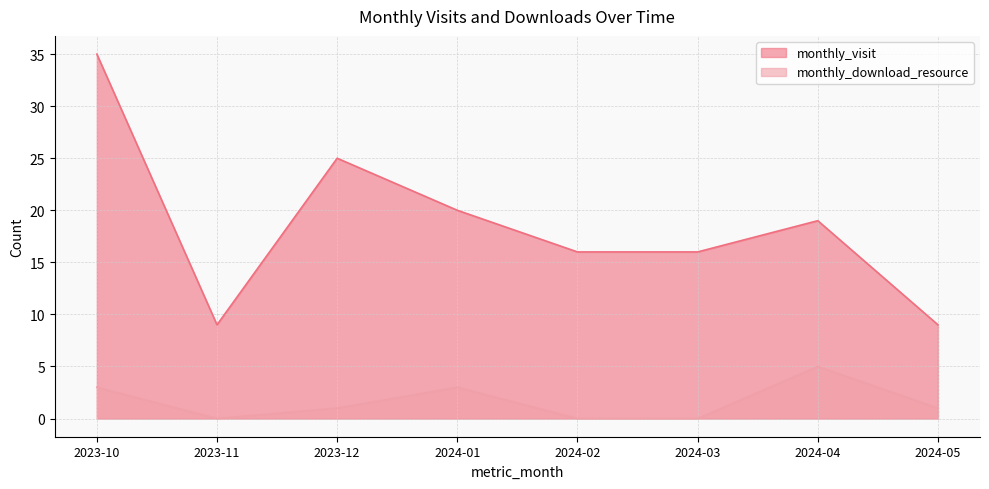

Reading left to right, transcribe all the data shown in this chart.

monthly_visit: 35	9	25	20	16	16	19	9
monthly_download_resource: 3	0	1	3	0	0	5	1